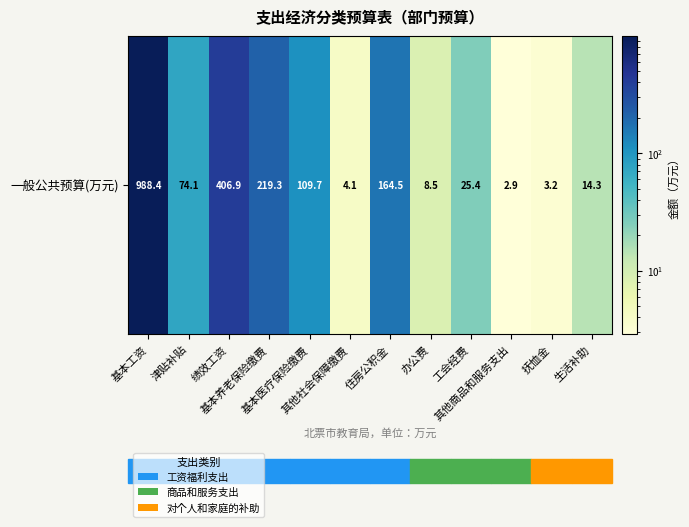

The chart shows a value of 79.5 at 住房公积金. True or false?

False